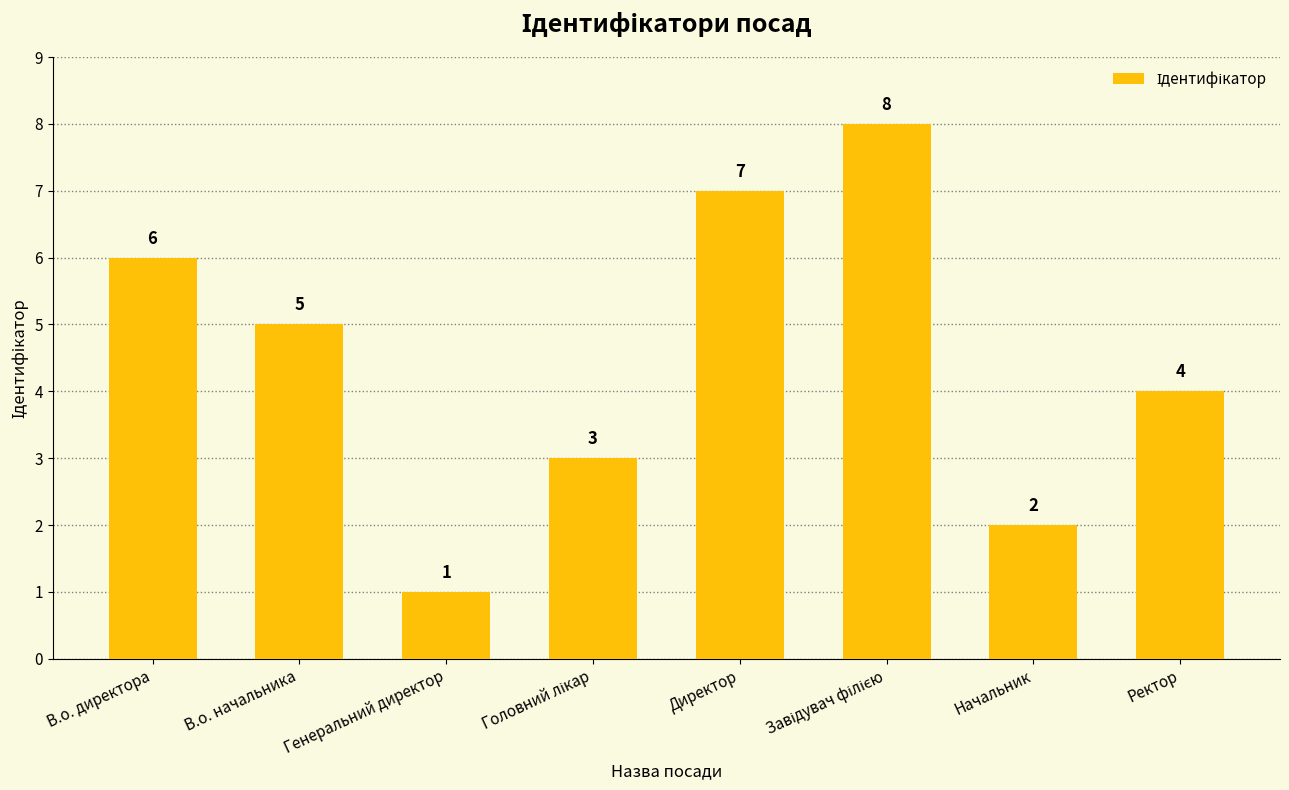

What is the ratio of the value at Начальник to the value at Ректор?

0.5